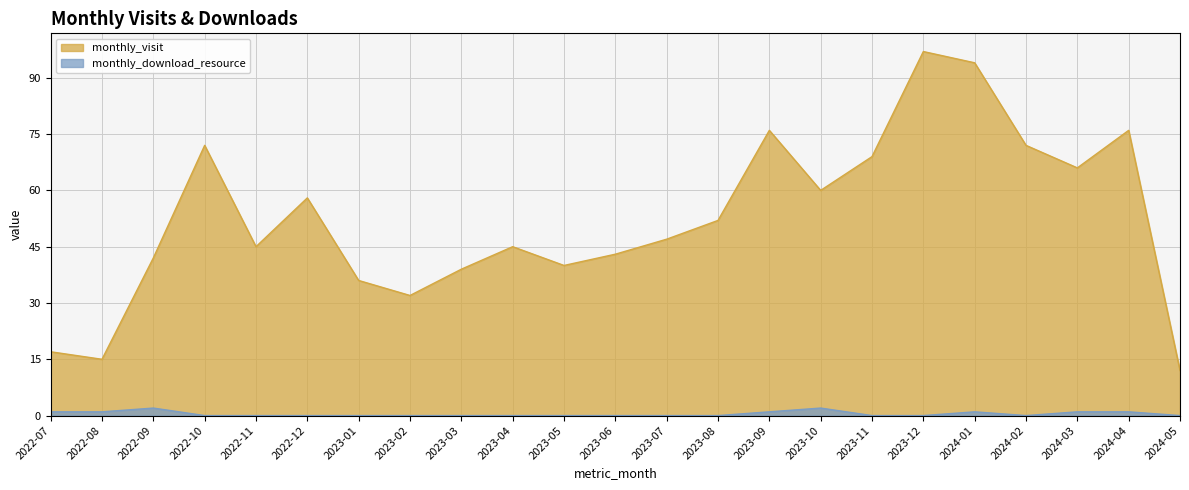

What are all the series names shown in the legend?

monthly_visit, monthly_download_resource